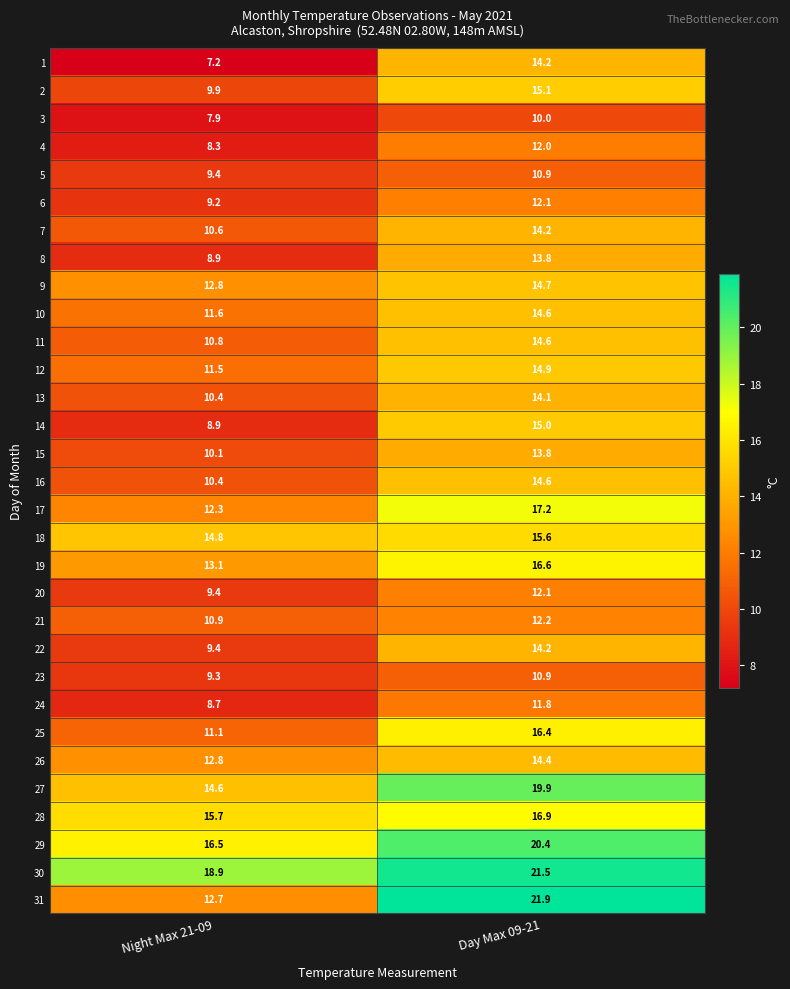

List the labels in order of 18 value, largest first.

Day Max 09-21, Night Max 21-09